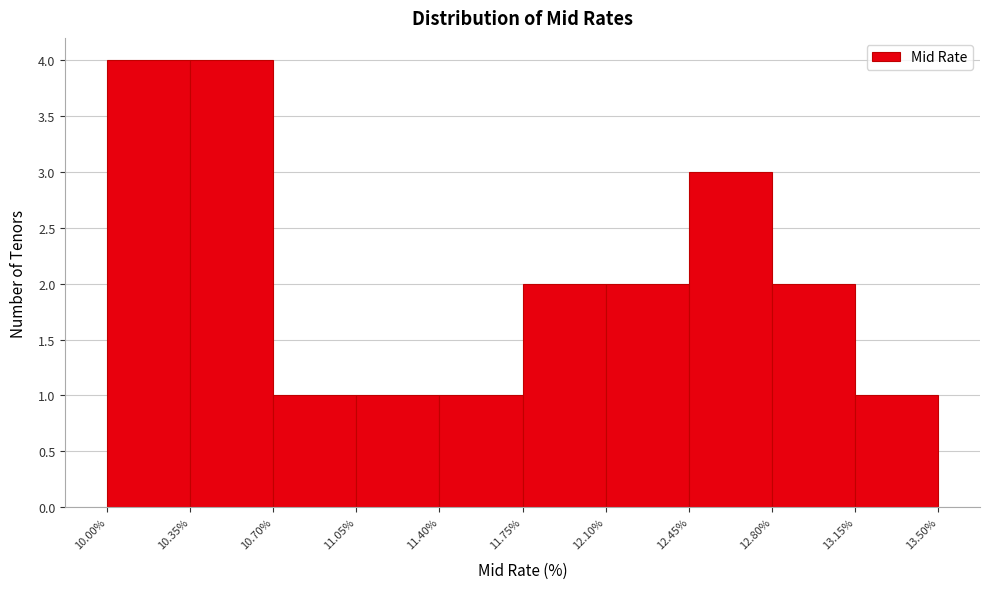

Reading left to right, list every bar in this chart as the range it spans on the x-axis followed by its height. The values are not printed on the chart, so give them approximately, as read against the axis.

10.00% to 10.35%: 4
10.35% to 10.70%: 4
10.70% to 11.05%: 1
11.05% to 11.40%: 1
11.40% to 11.75%: 1
11.75% to 12.10%: 2
12.10% to 12.45%: 2
12.45% to 12.80%: 3
12.80% to 13.15%: 2
13.15% to 13.50%: 1